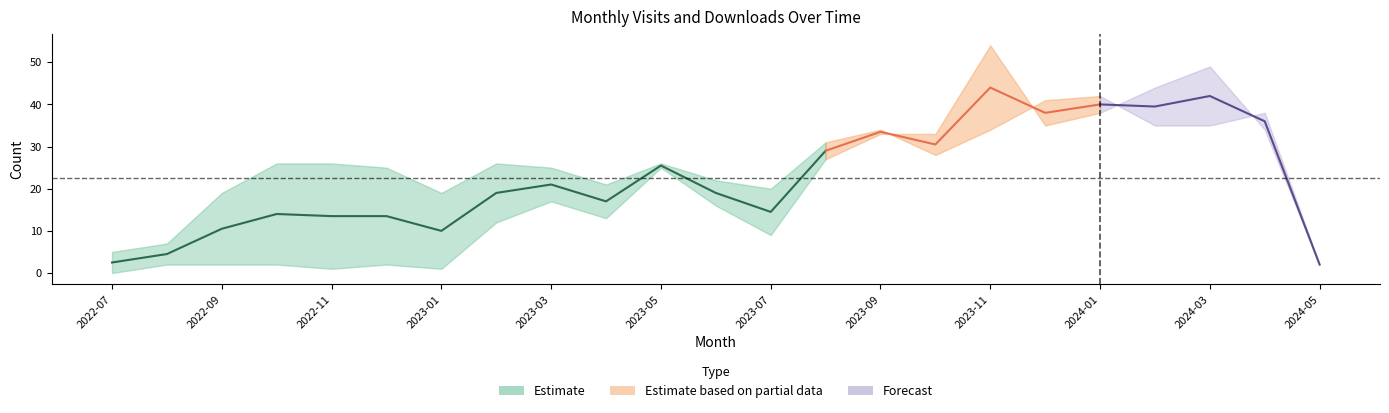

True or false: monthly_download_resource has more than 0 interior local peaks.

True